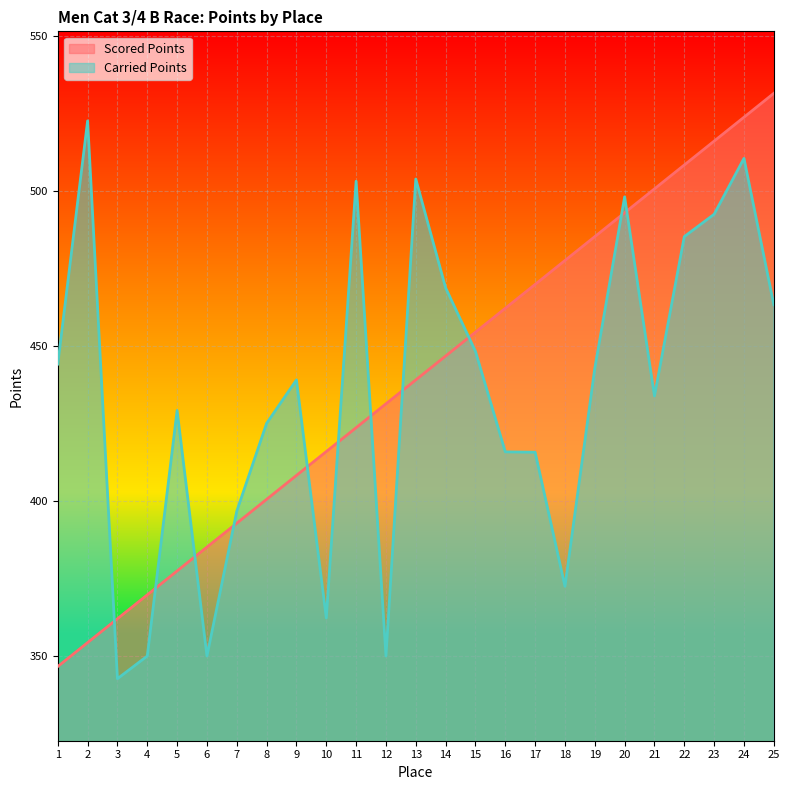

Does the chart display data point markers on the line(s)?

No